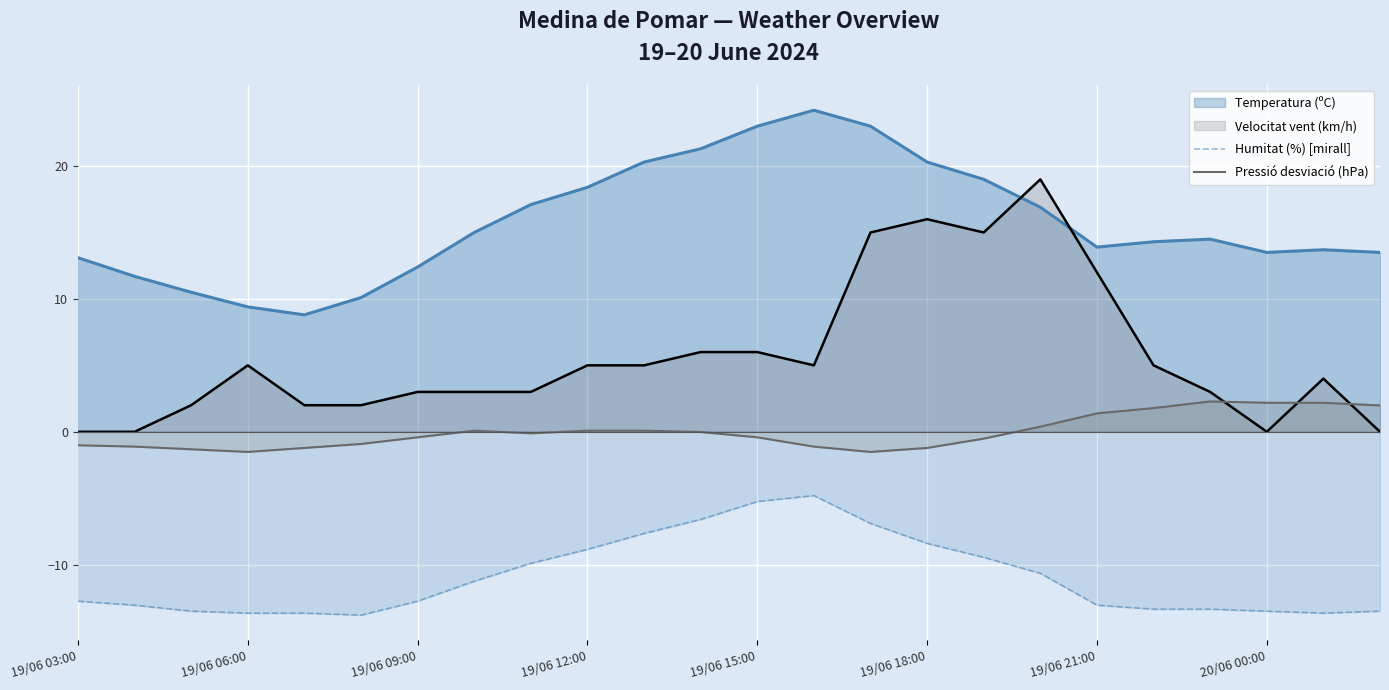

Where is the first local maximum for Humitat (%) [mirall]?

13